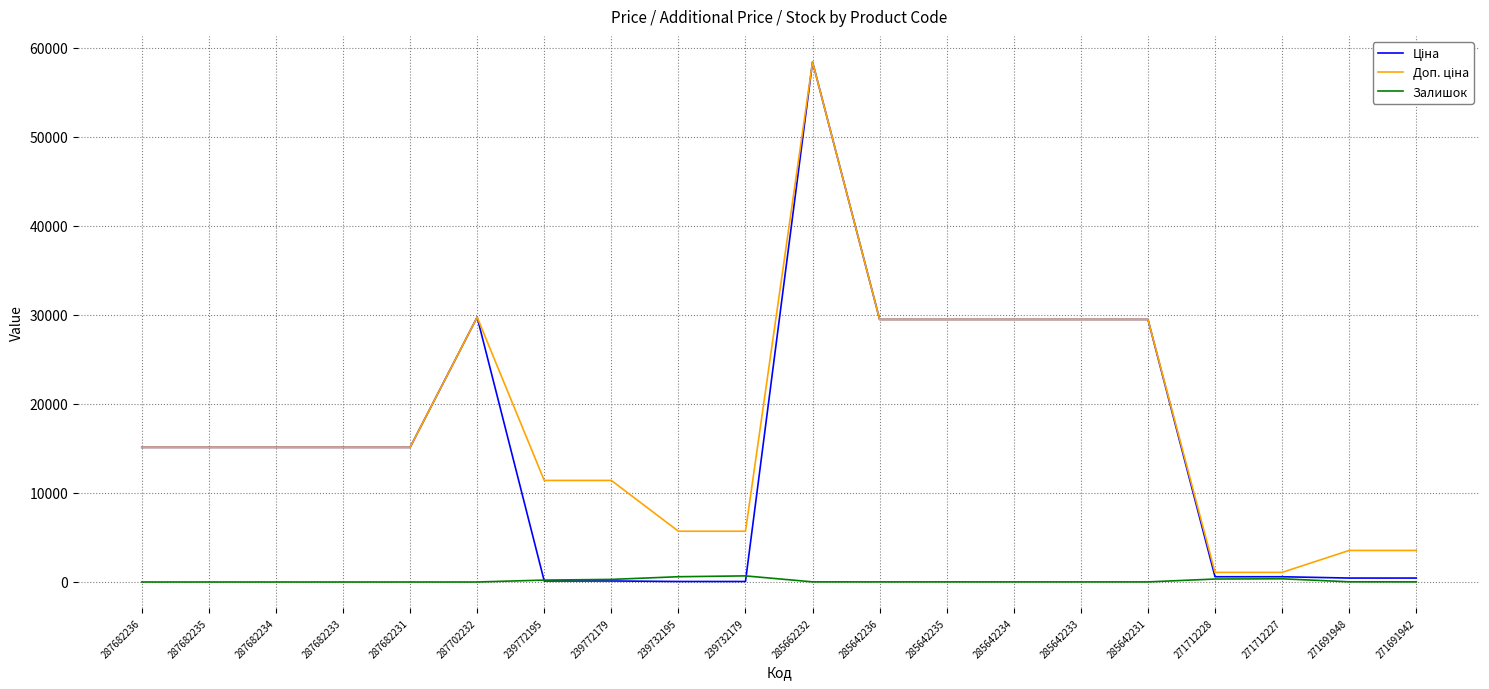

Is it true that Залишок equals 10.0 at 285642234?

True